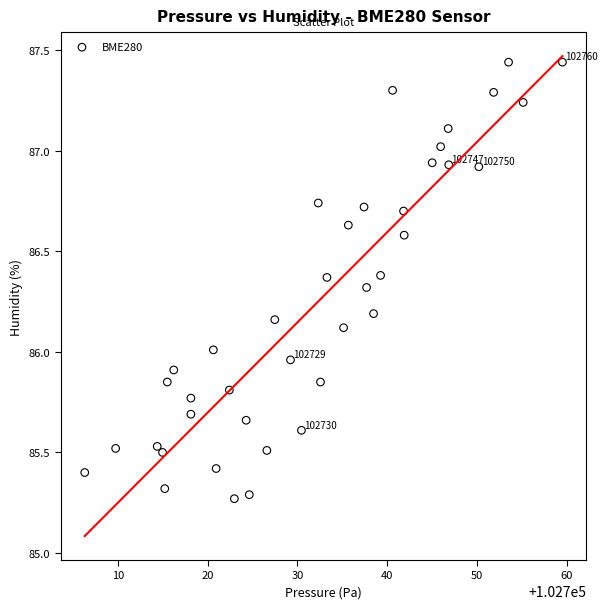

What is the range of Y values (max minus min)?

2.2